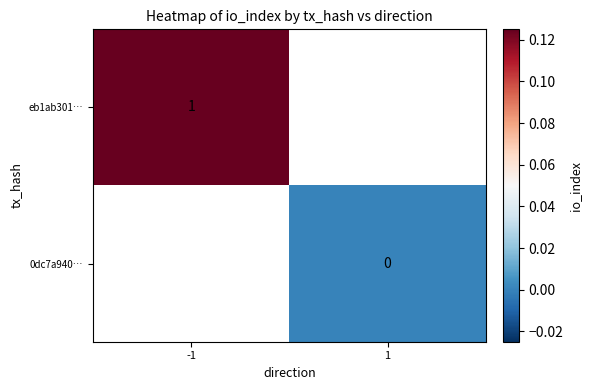

Is the value of 0dc7a940… at 1 greater than the value of eb1ab301… at 1?

No